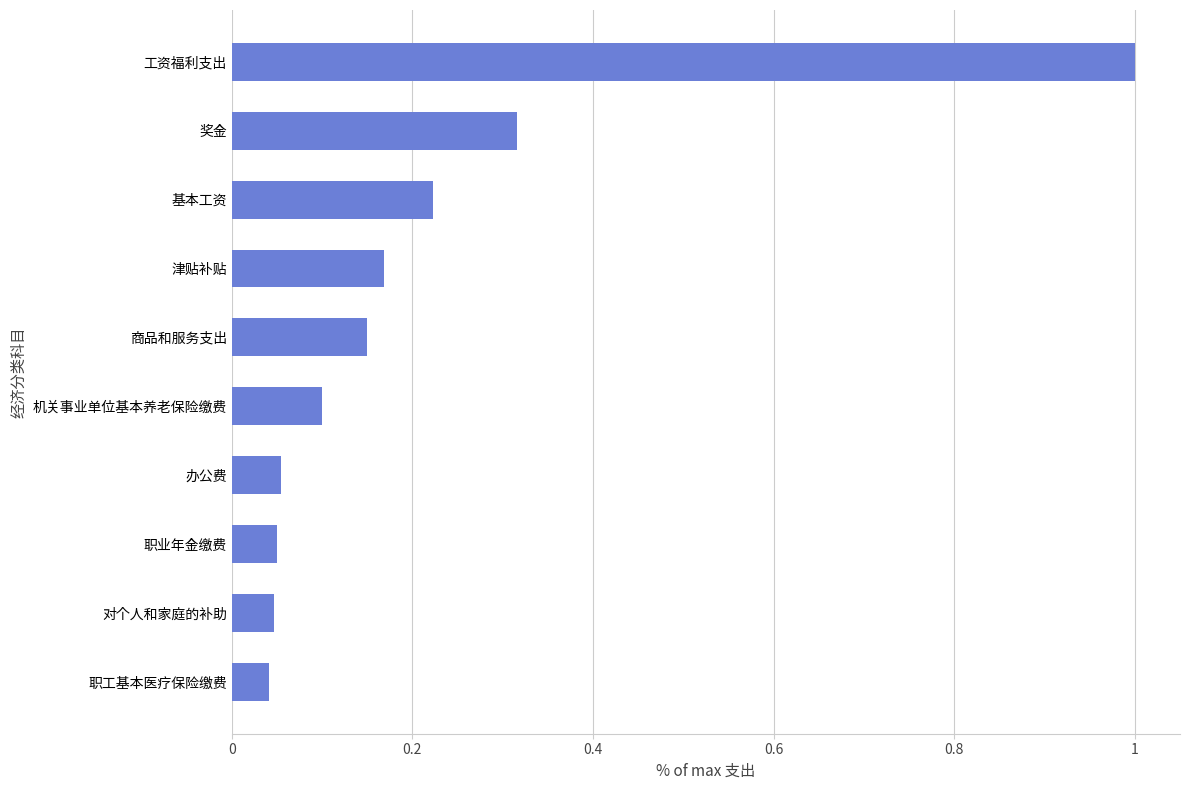

What is the sum of the values at 津贴补贴 and 奖金?

0.5